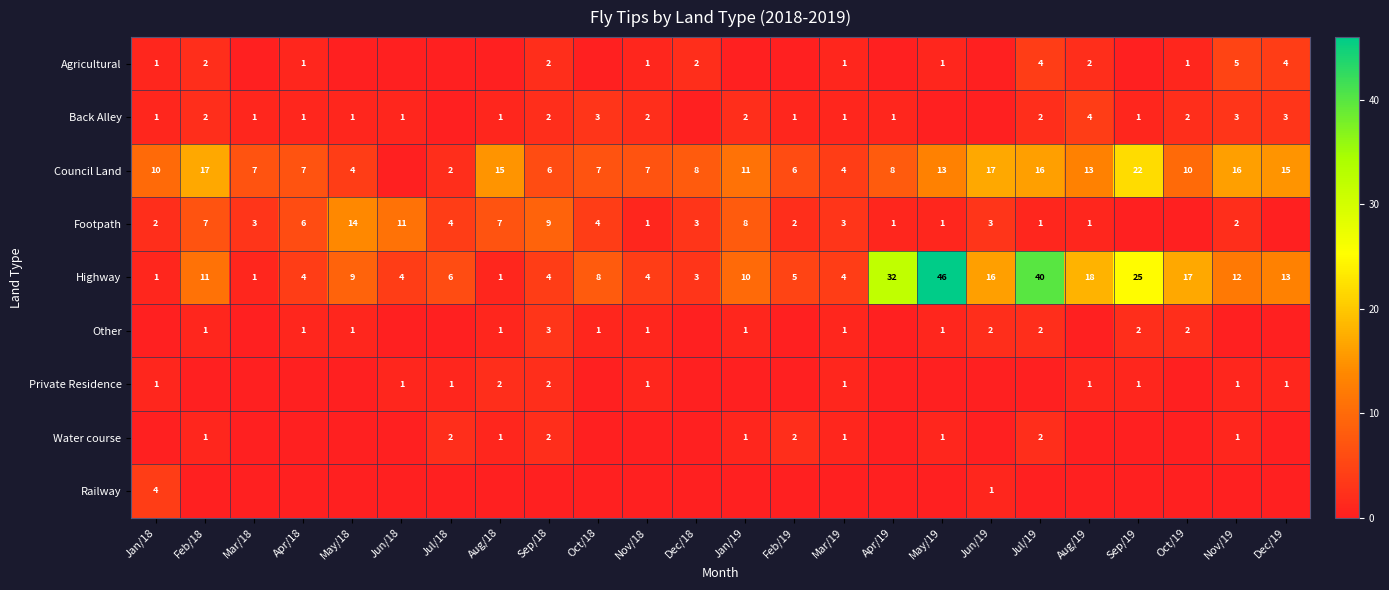

The value of Other at Jul/19 is 4. True or false?

False